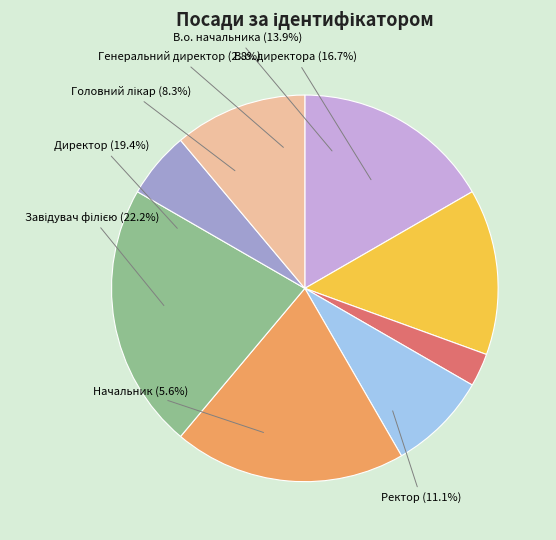

Which category has the biggest portion of the pie?

Завідувач філією